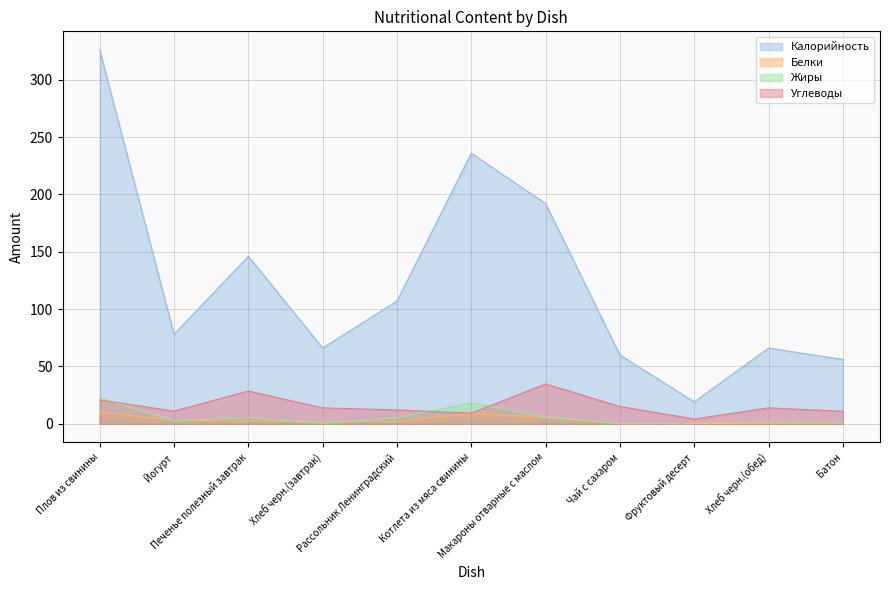

In Углеводы, how many points are higher than both neighbors (excluding endpoints)?

3